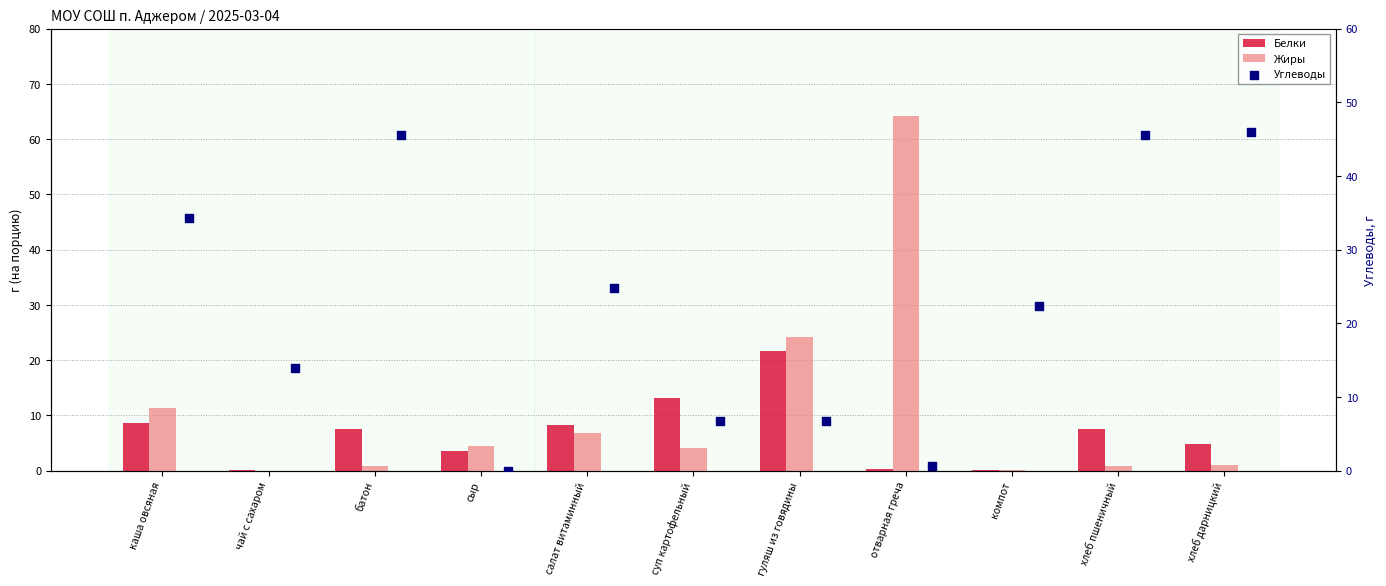

What are all the series names shown in the legend?

Белки, Жиры, Углеводы